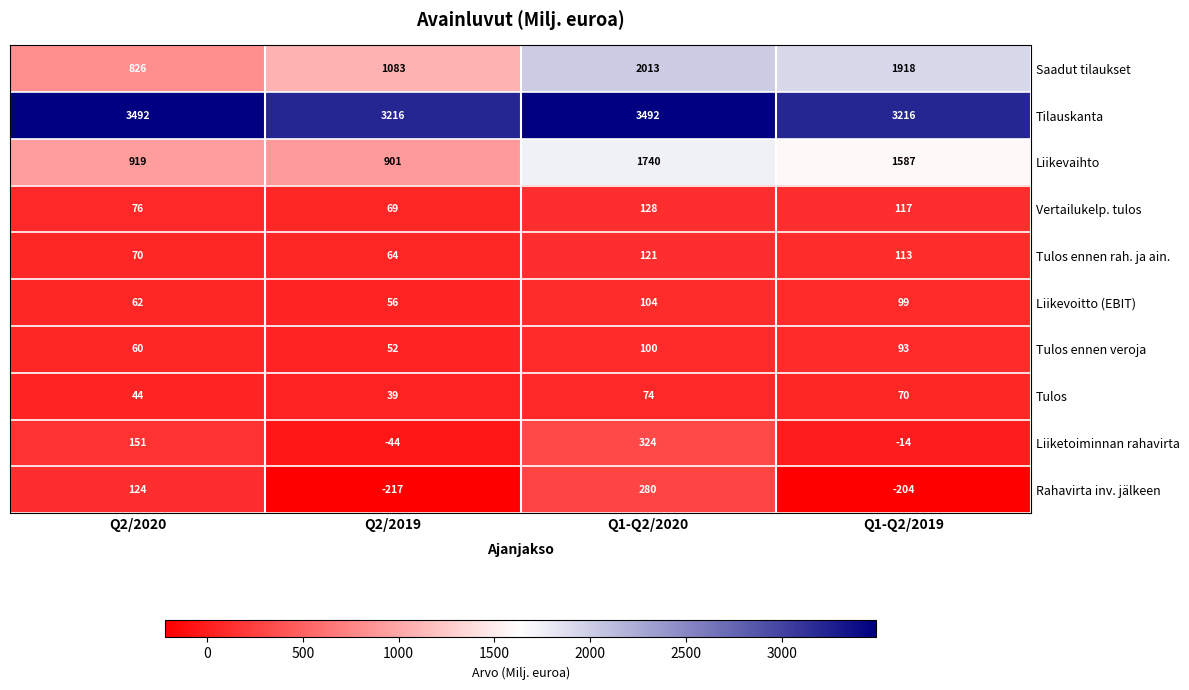

Is the value of Liikevaihto at Q1-Q2/2020 greater than the value of Rahavirta inv. jälkeen at Q1-Q2/2020?

Yes